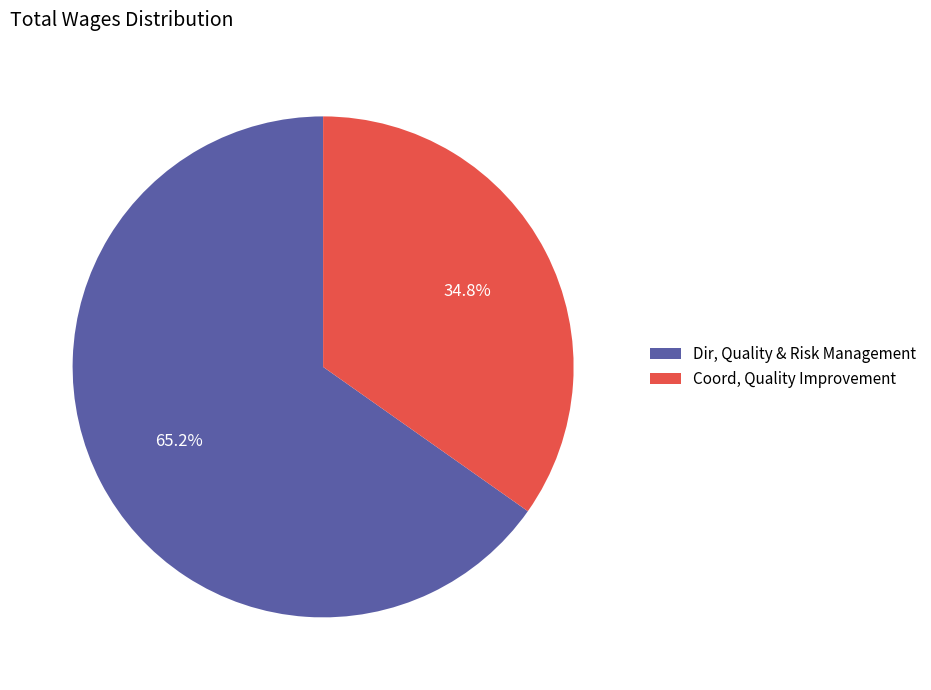

Is it true that Dir, Quality & Risk Management is 65% of the pie?

True